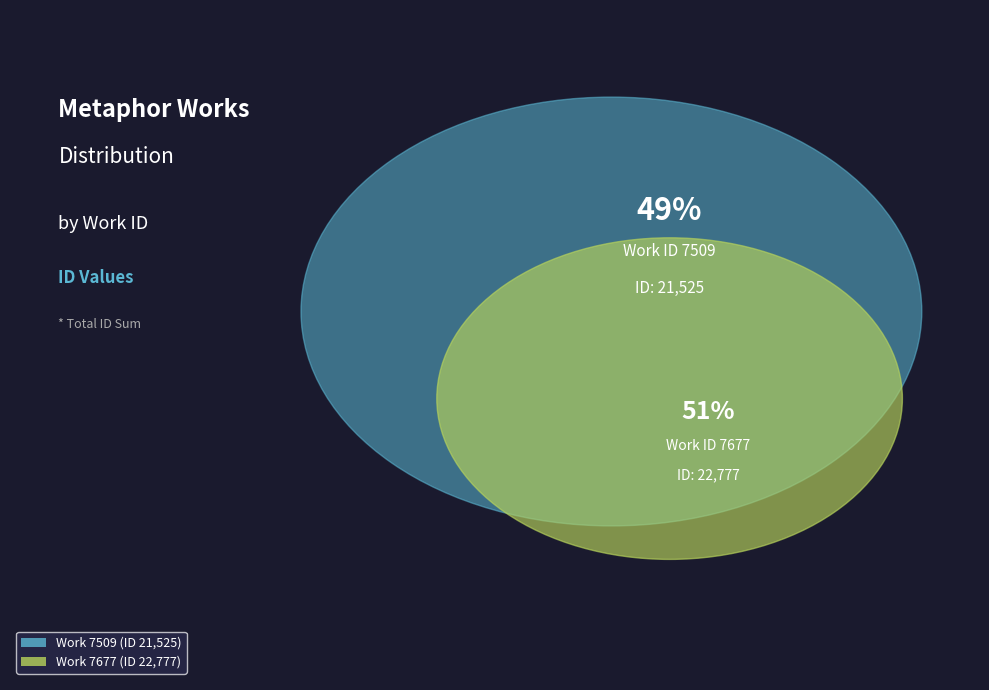

How many slices are in this pie chart?

2